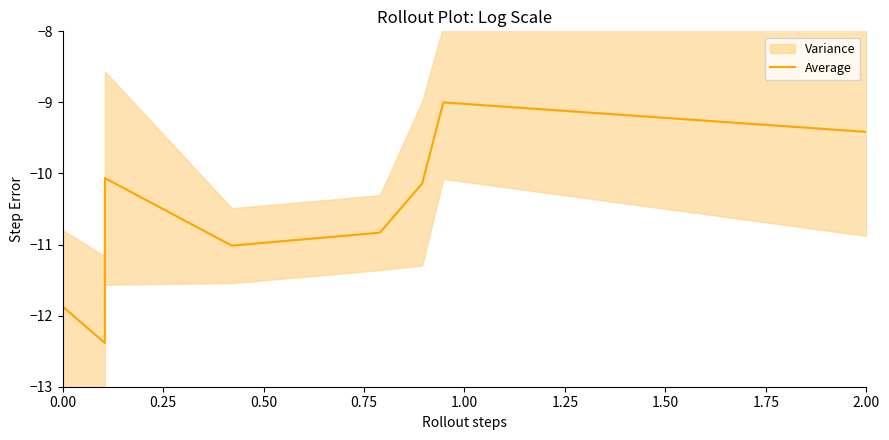

Is this an area chart (filled region under the line)?

No